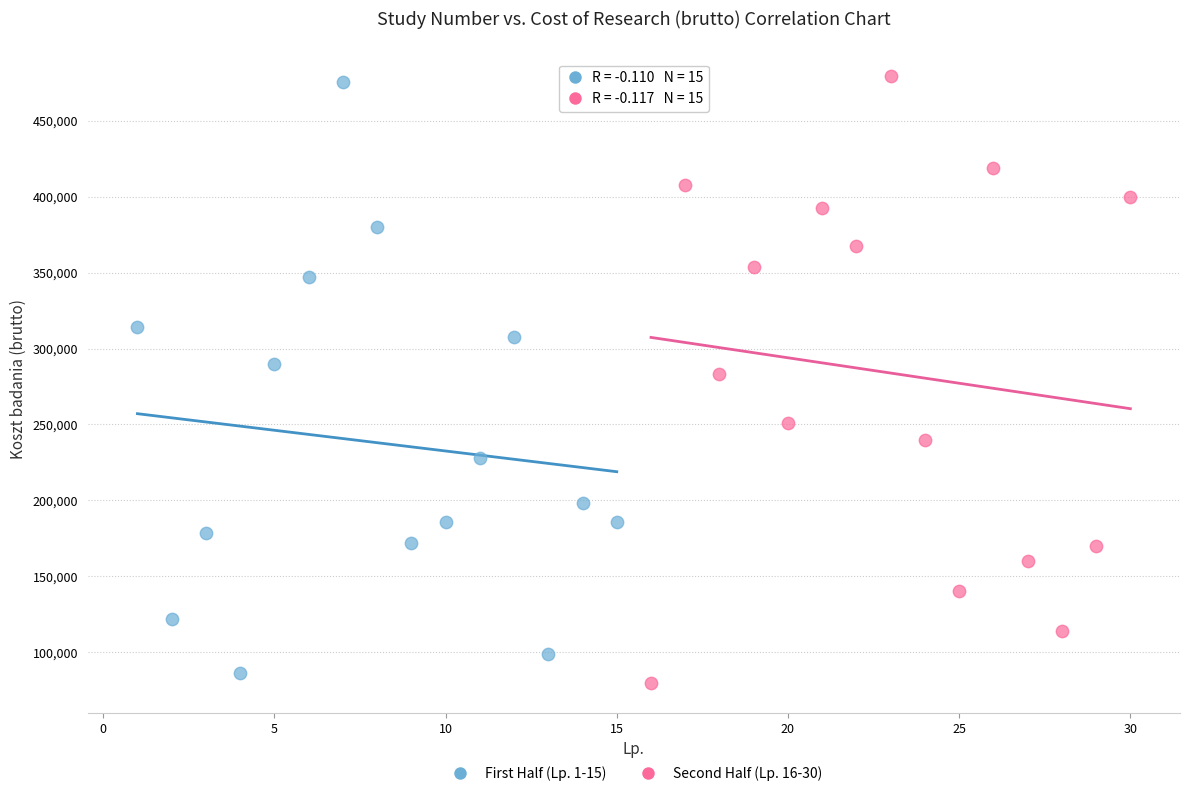

Which series reaches the maximum Y coordinate?

Second Half (Lp. 16-30)